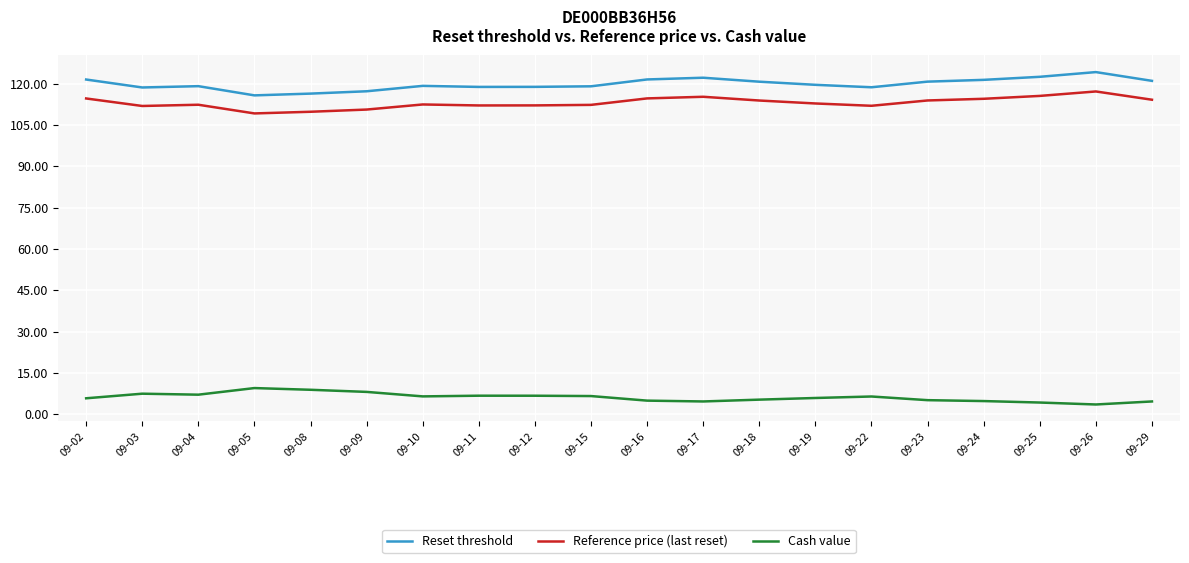

At how many categories does at least one series exceed 69?

20